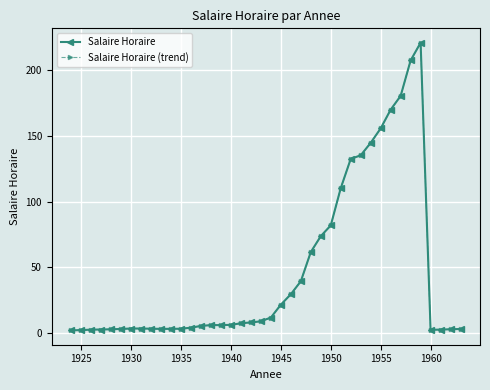

Does the chart have visible grid lines?

Yes